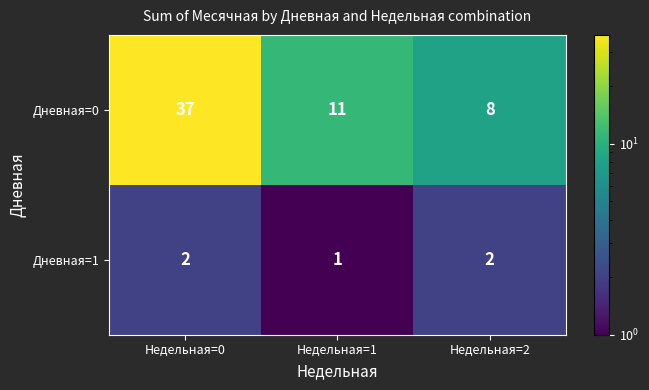

Rank the series at Недельная=1 from lowest to highest value.

Дневная=1, Дневная=0